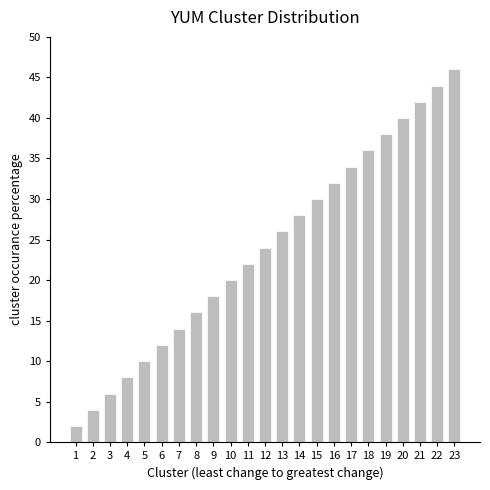

What is the difference between the second highest and minimum values?

42